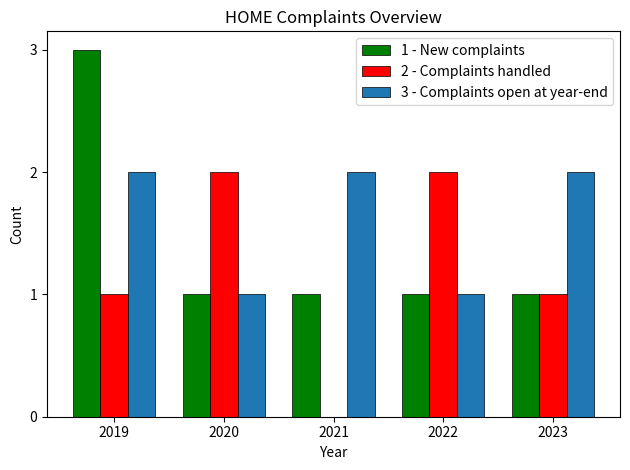

What is the total value across all series at 2023?

4